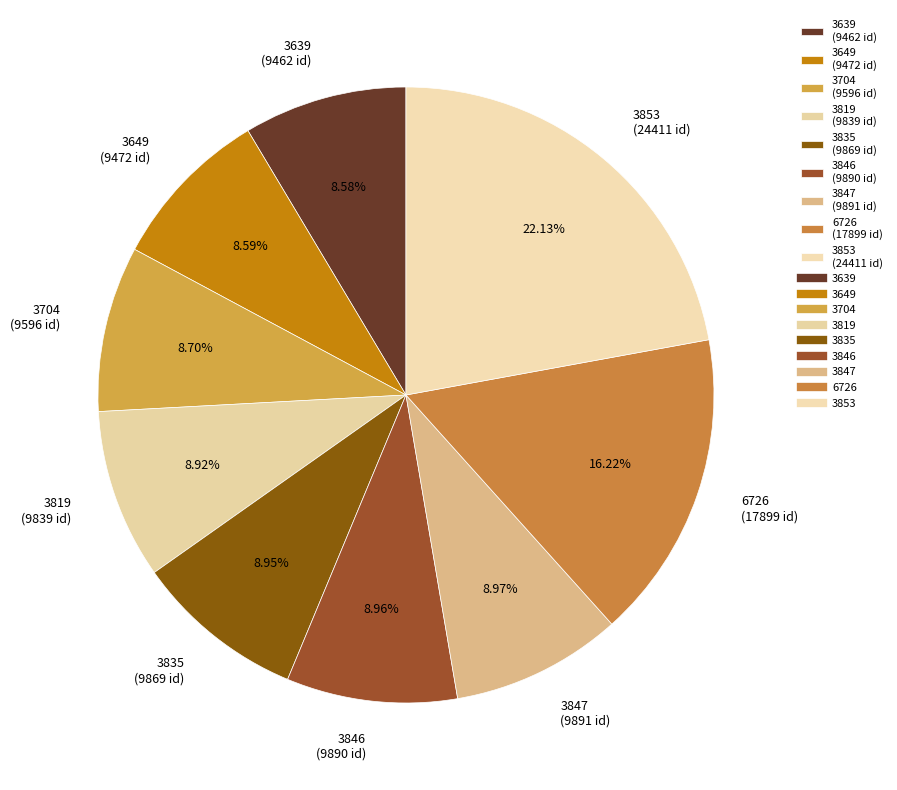

Does 3853 (24411 id) represent more than half of the total?

No